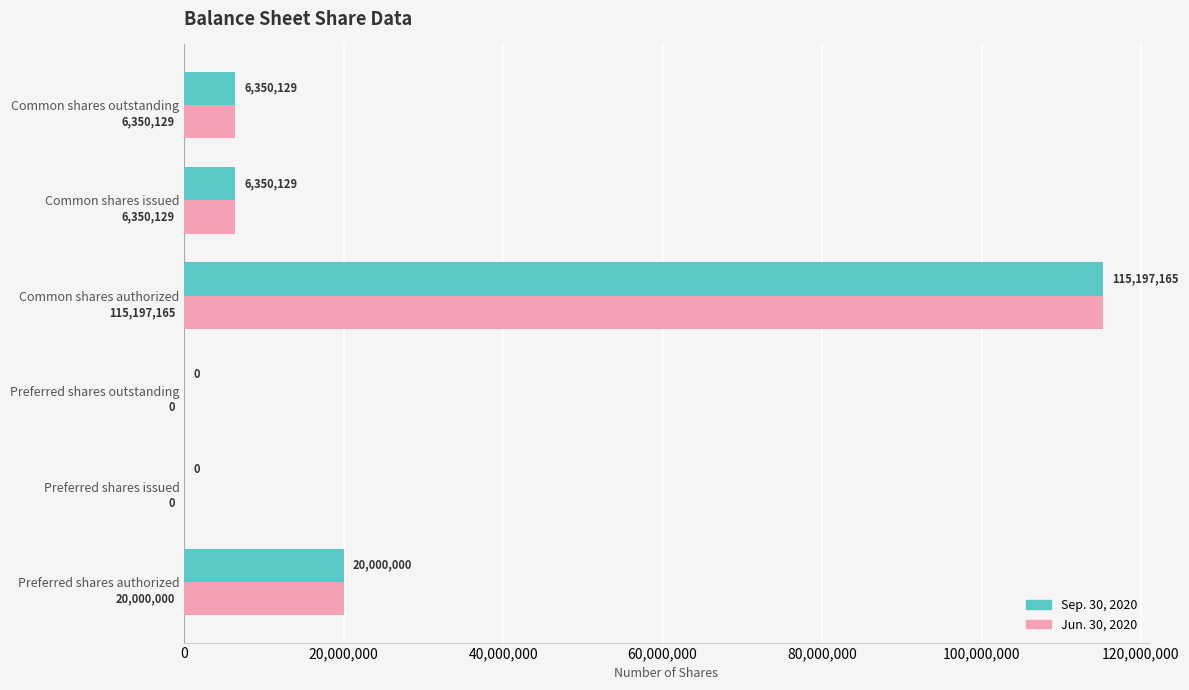

What is the total value across all series at Common shares authorized?

230394330